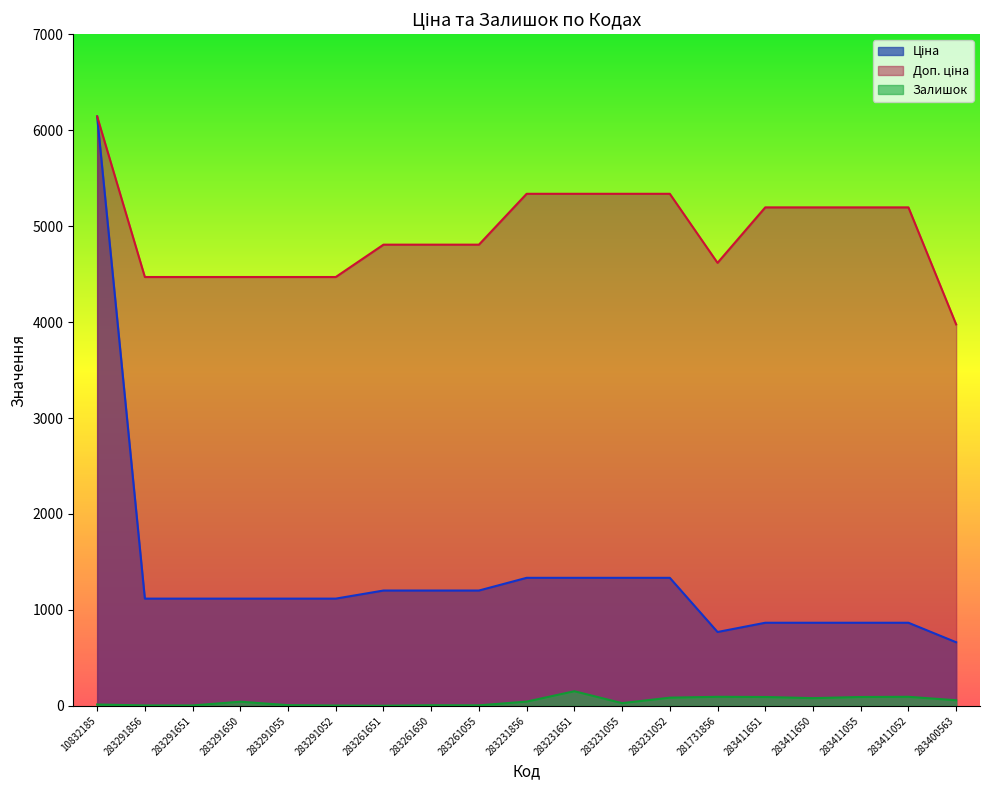

What is the sum of the Ціна values at 283291651 and 283231055?

2451.6